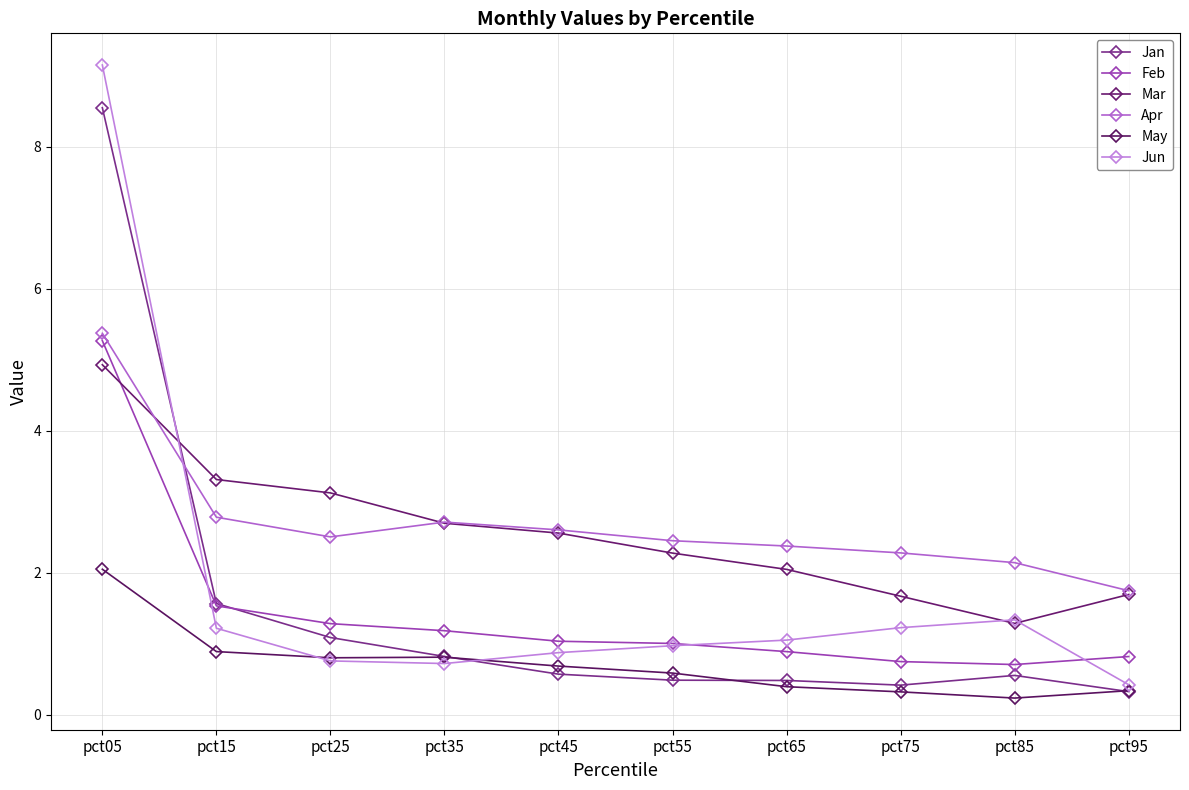

Which has a higher value, pct95 or pct25?

pct25